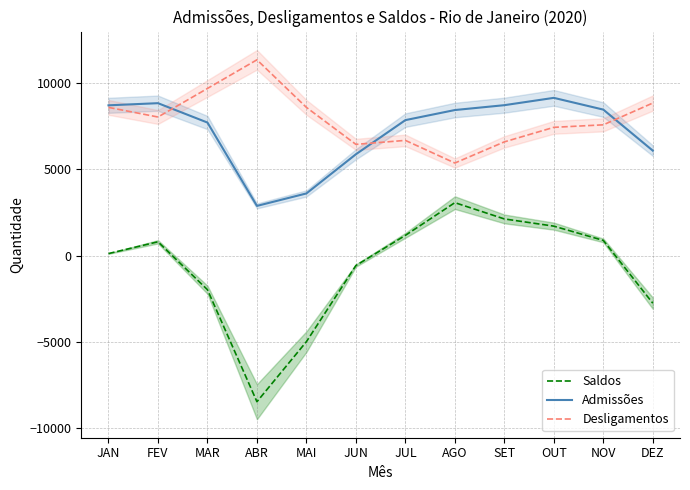

Where is the first local minimum for Admissões?

ABR